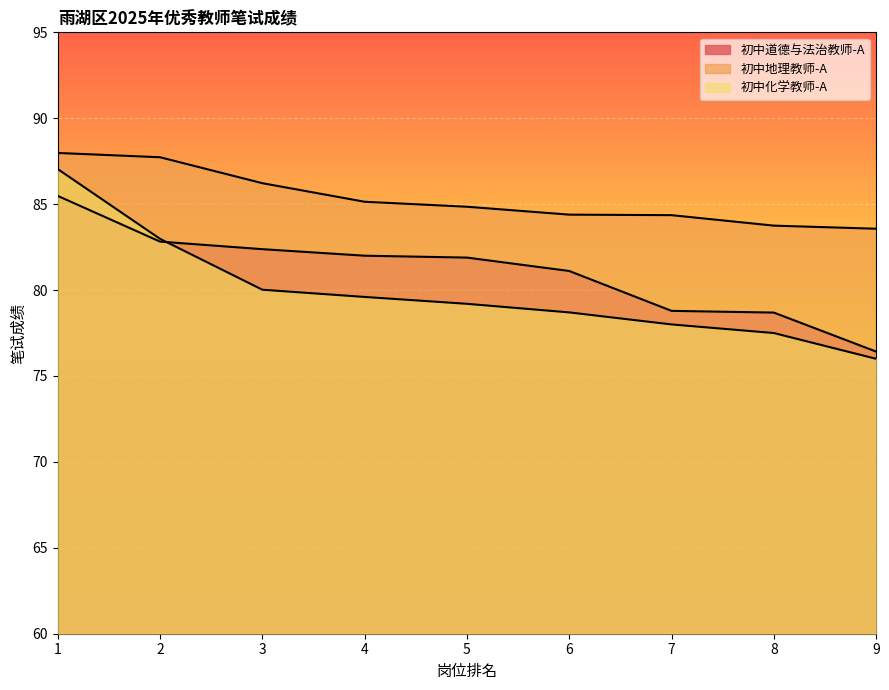

True or false: 初中化学教师-A and 初中地理教师-A intersect in this chart.

False